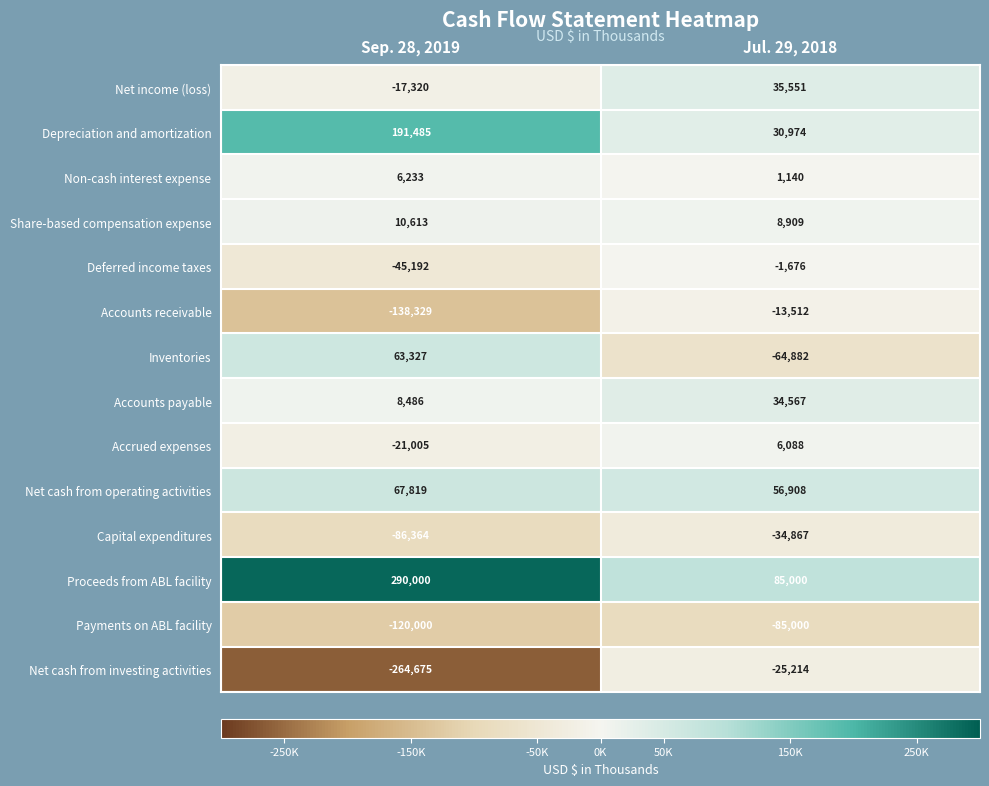

How many distinct data groups are displayed?

14